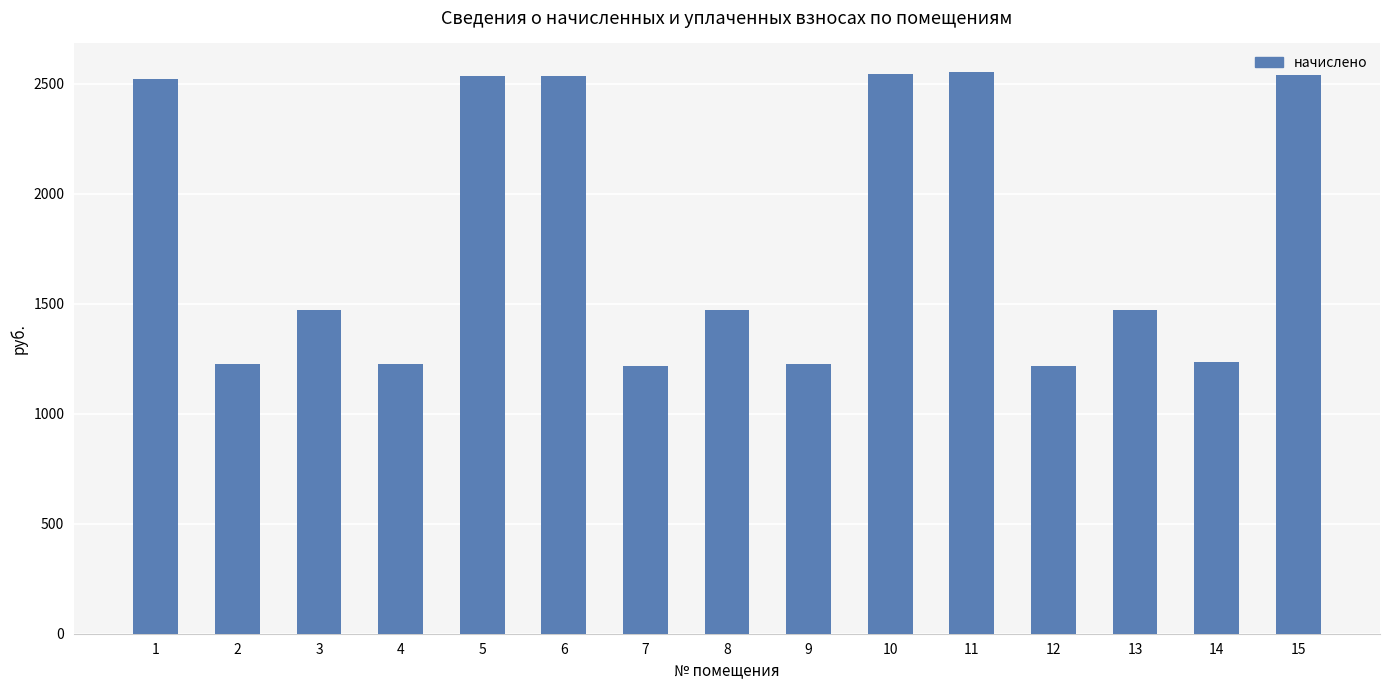

How many values are below 1473?

7